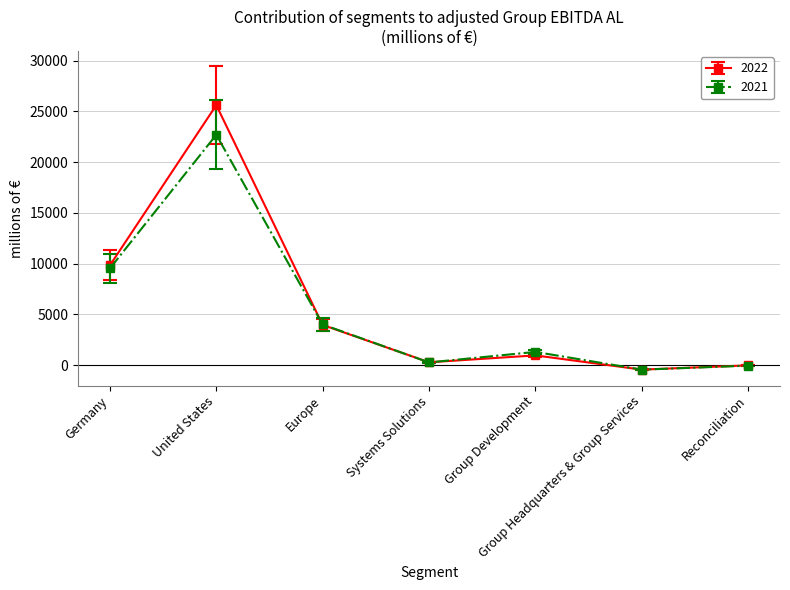

What is the difference between the 2022 values at Systems Solutions and Reconciliation?

301